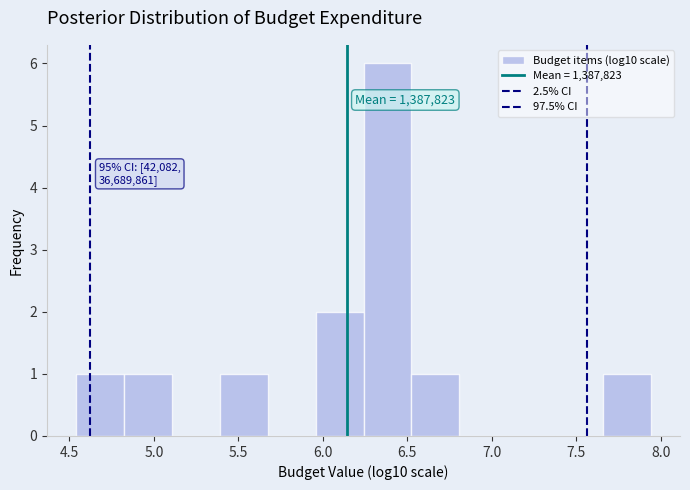

Which range on the x-axis has the tallest bar?

6.25 to 6.50